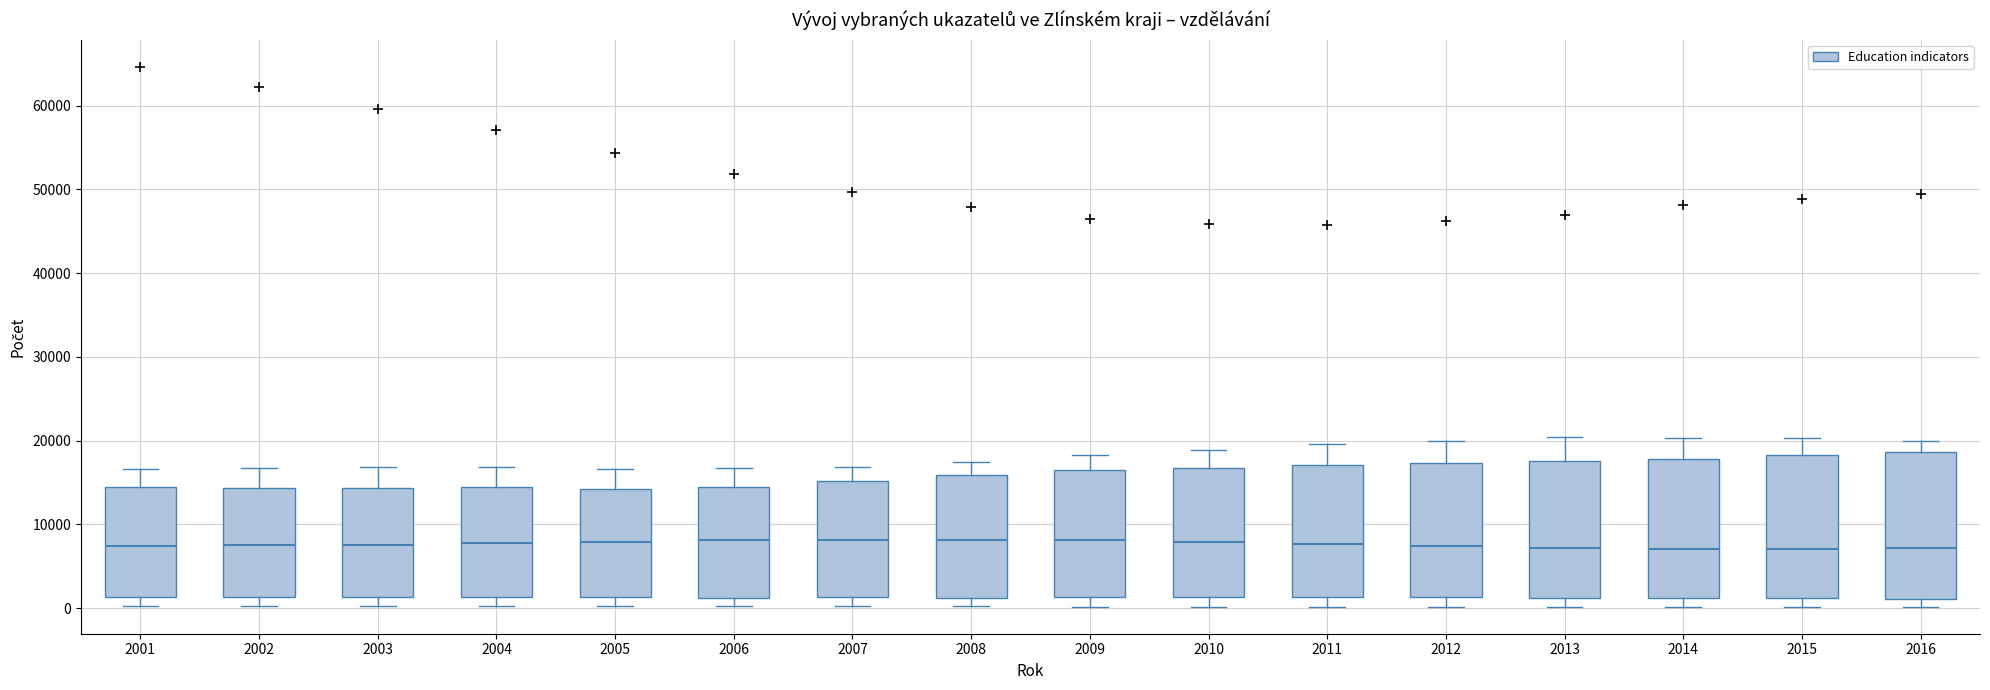

Where is the upper edge of the box at x = 2009 on the y-axis? The values are not printed on the chart, so give them approximately, as read against the axis.

16000